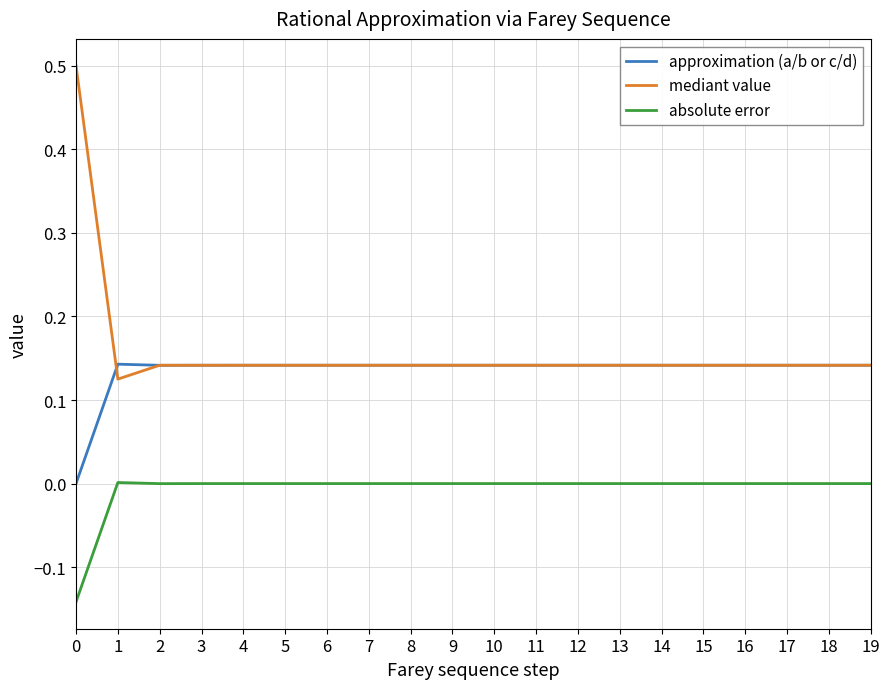

Which series has the largest range (max minus min)?

mediant value